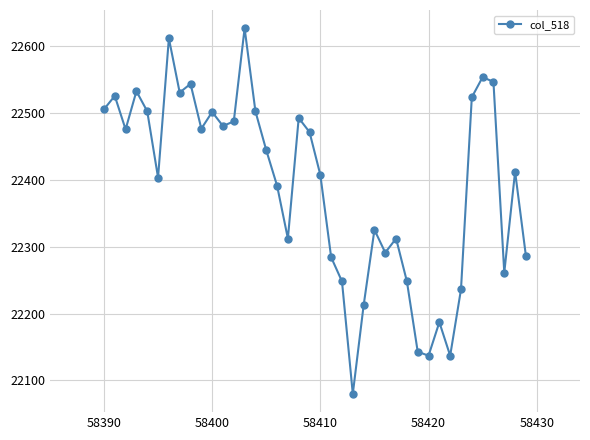

True or false: the data has more than 1 interior local peaks.

True